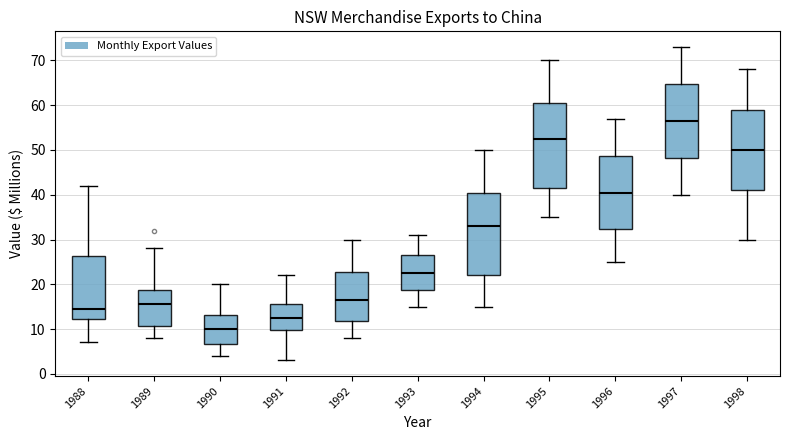

Where is the upper edge of the box at x = 1994 on the y-axis? The values are not printed on the chart, so give them approximately, as read against the axis.

41